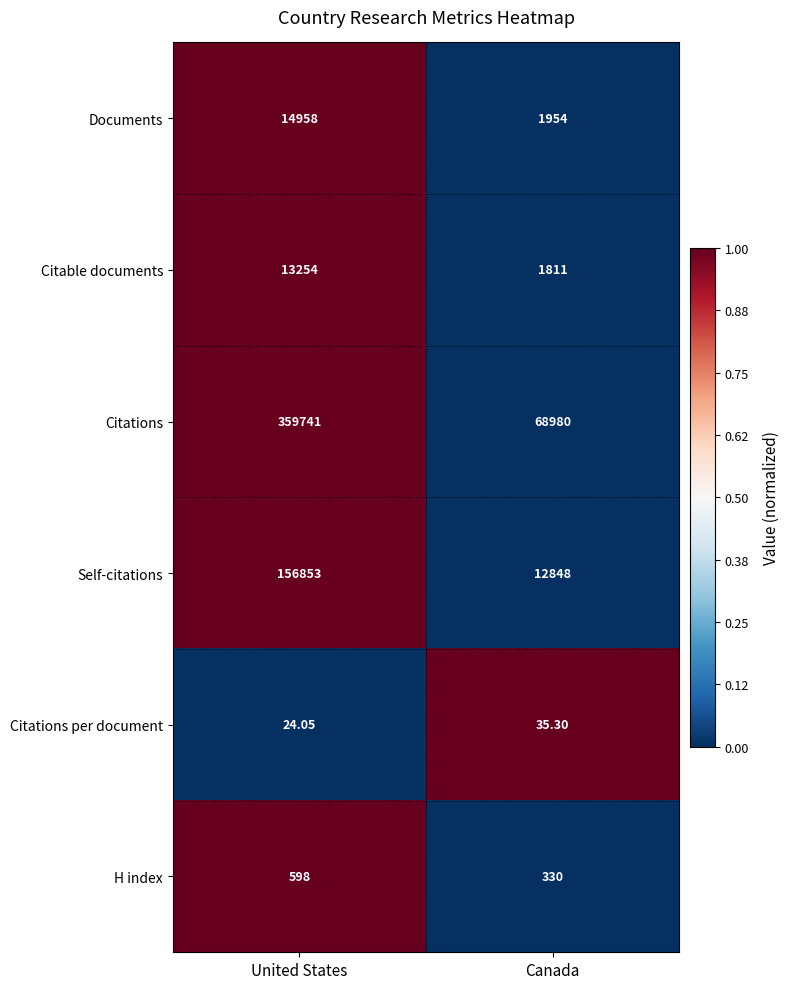

Between United States and Canada, which series saw the biggest shift?

Citations